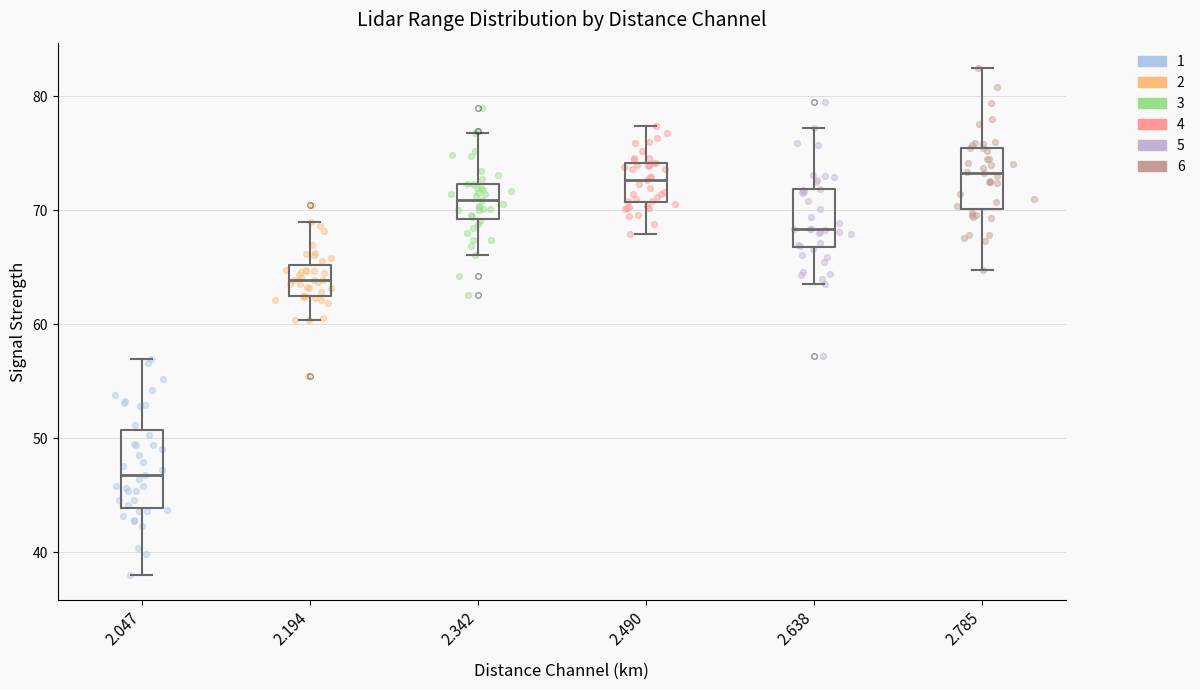

Which box is the tallest, from its lower edge to its upper edge?

2.047